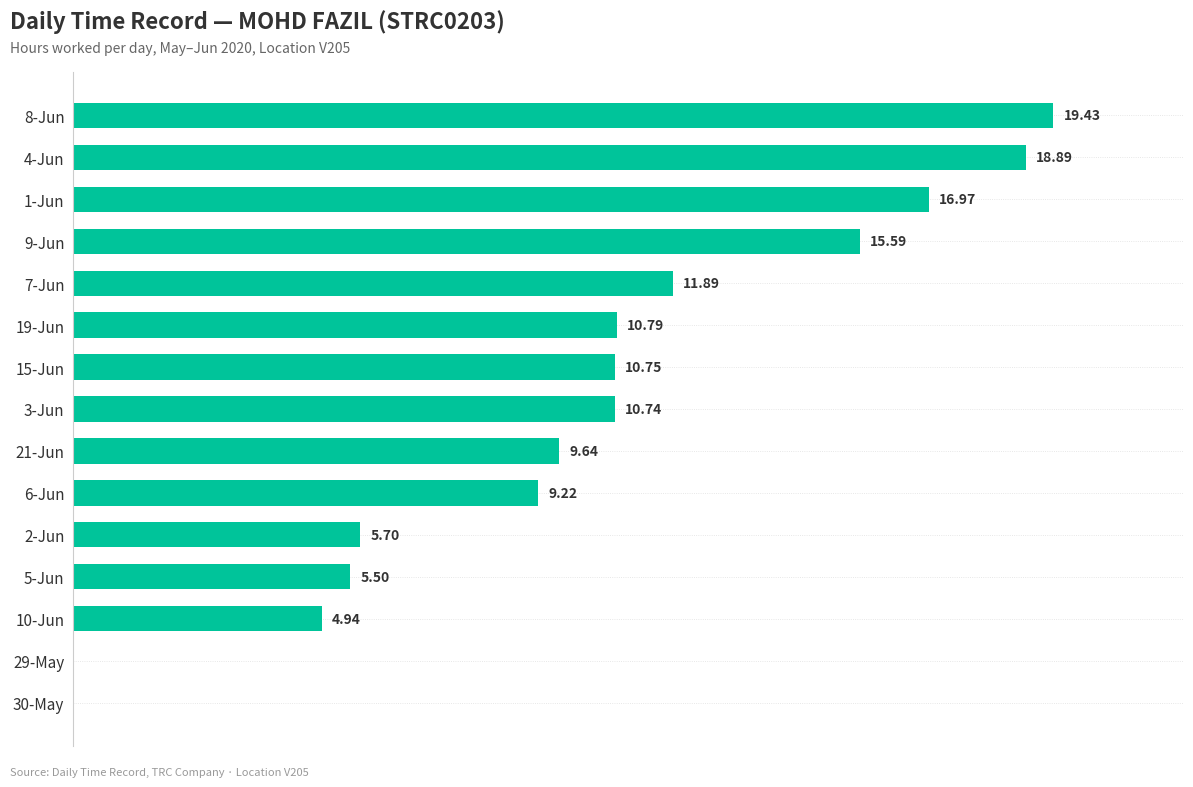

At which label is the value closest to 9?

6-Jun